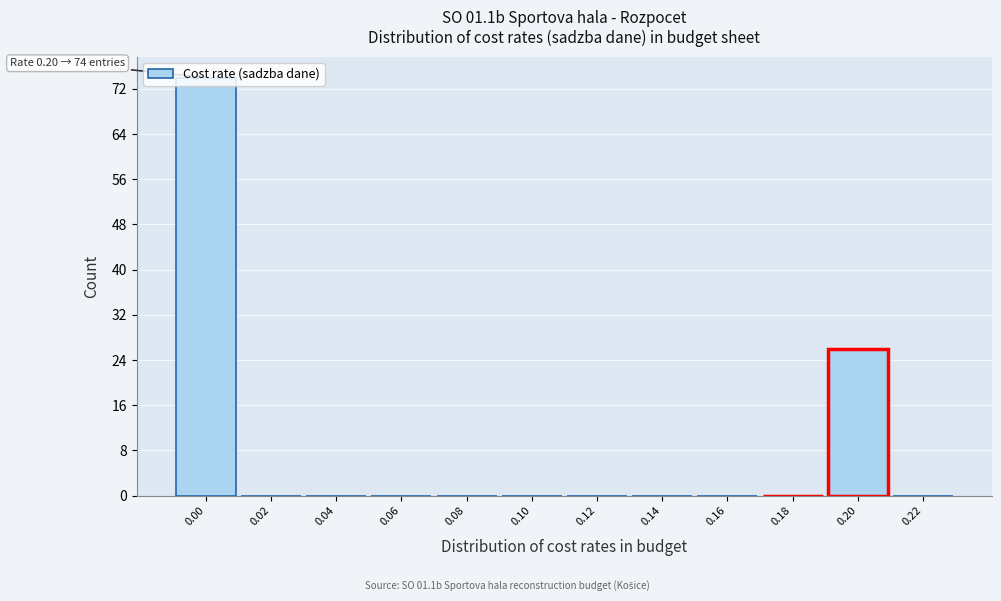

The value at 0.10 is 0. True or false?

True